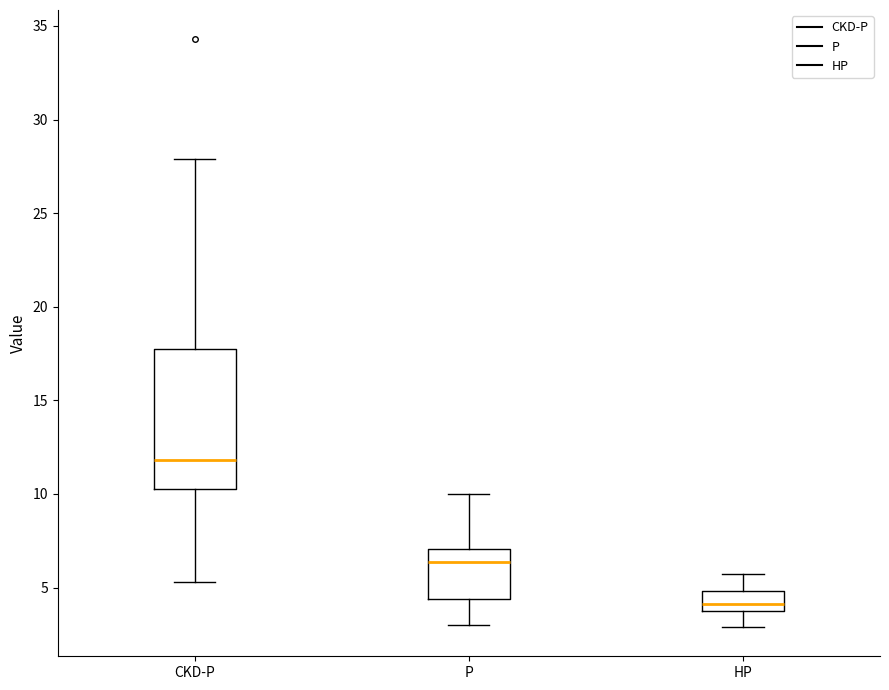

Where does the median line of the box for CKD-P sit on the y-axis? The values are not printed on the chart, so give them approximately, as read against the axis.

12.0